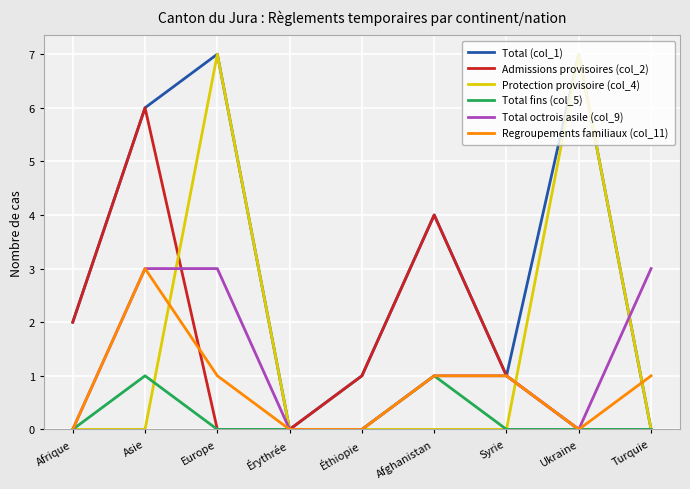

The Total (col_1) series shows 3 at Turquie. True or false?

False